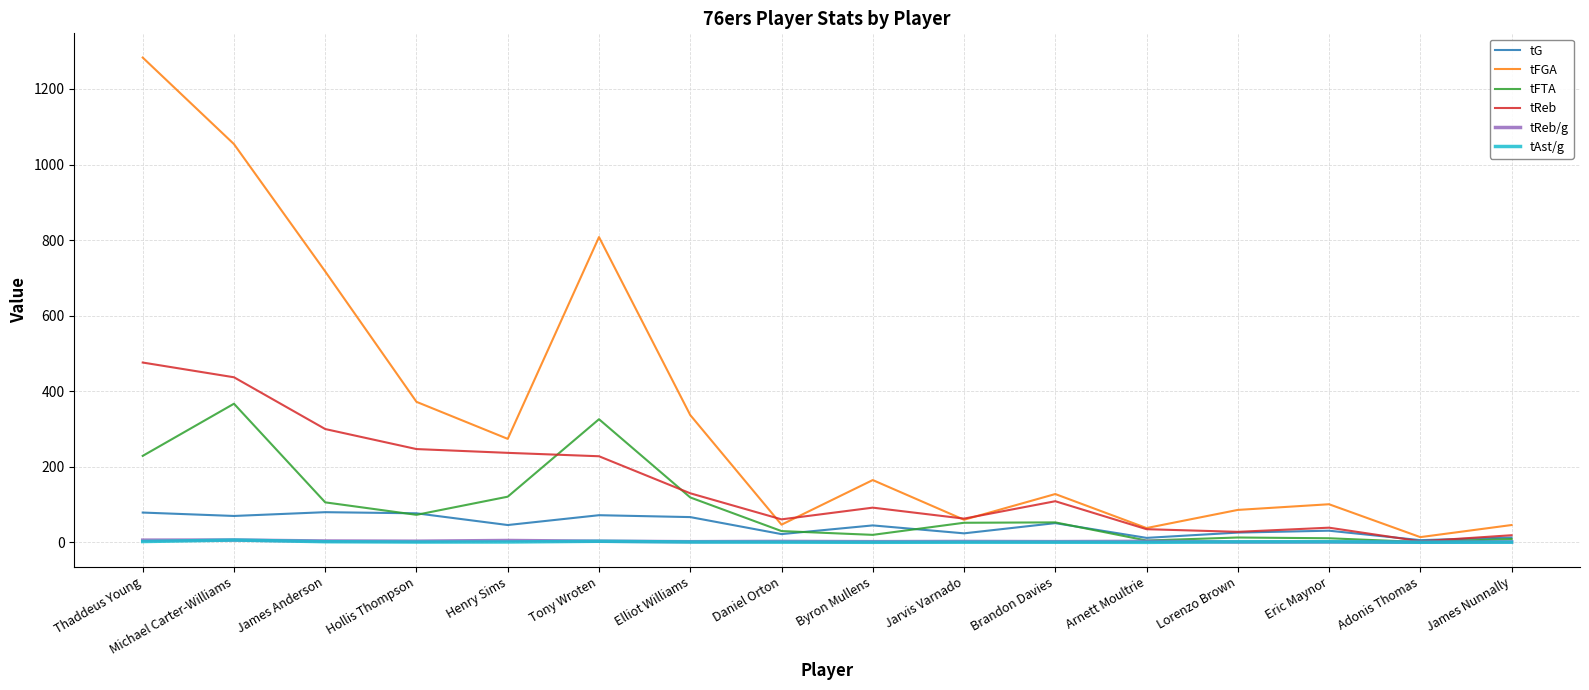

True or false: tFGA has a value of 232.5 at Hollis Thompson.

False